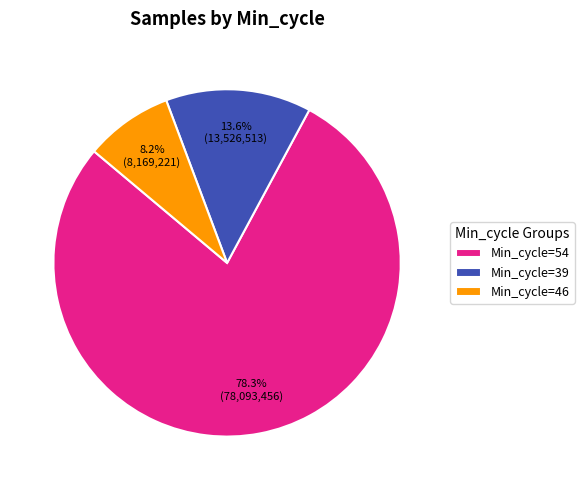

How many slices are in this pie chart?

3